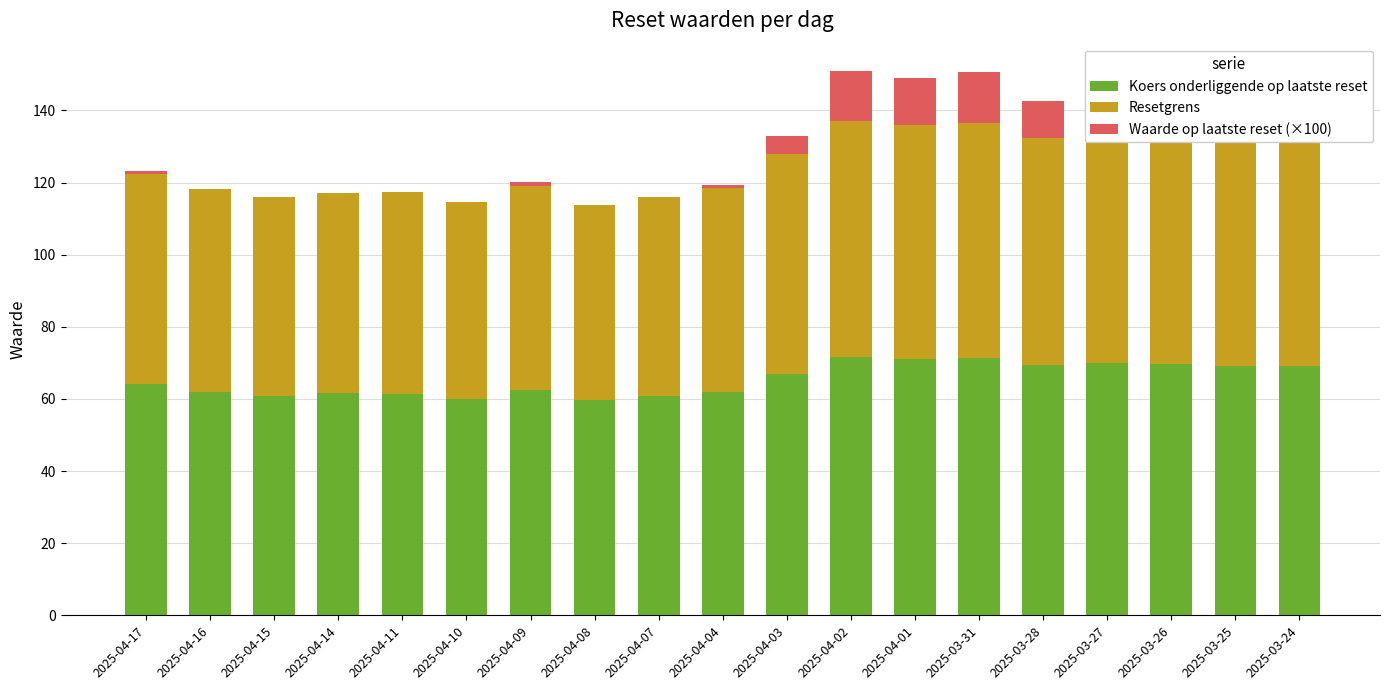

What is the difference between the Koers onderliggende op laatste reset values at 2025-03-25 and 2025-04-04?

7.0